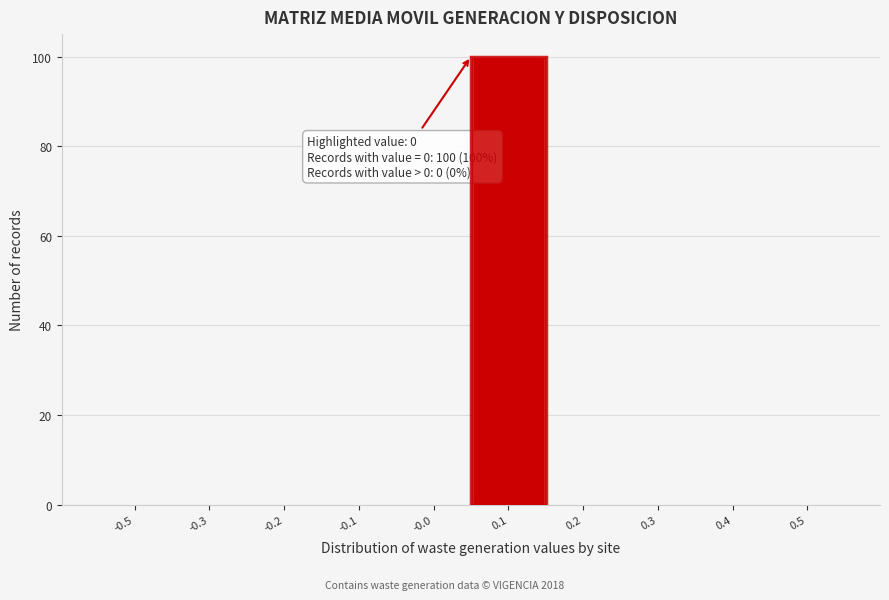

Reading left to right, what are all the values shown in this chart?

-0.5=0	-0.3=0	-0.2=0	-0.1=0	-0.0=0	0.1=100	0.2=0	0.3=0	0.4=0	0.5=0